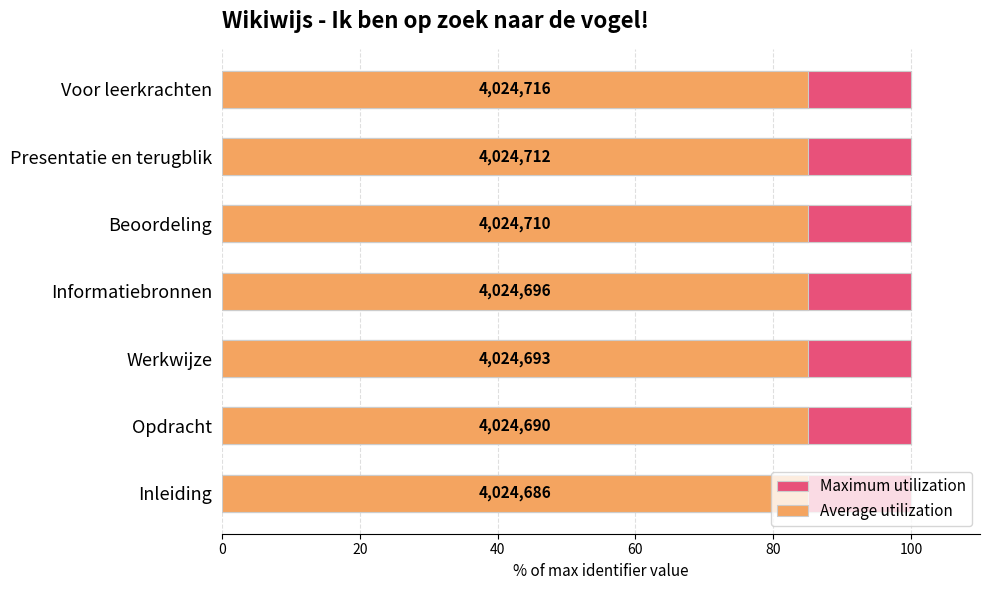

How many bars are there in total?

14